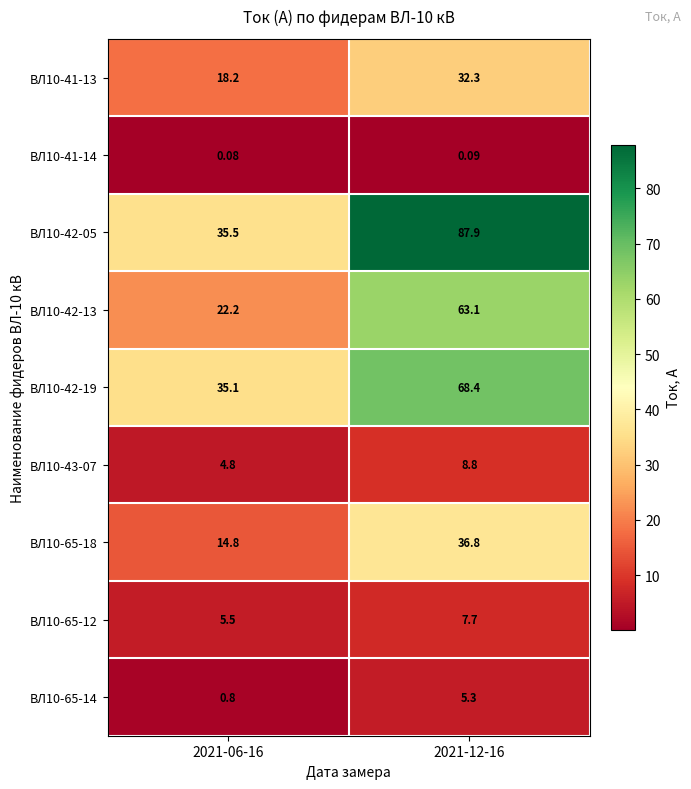

List the series in order of their peak value, lowest first.

ВЛ10-41-14, ВЛ10-65-14, ВЛ10-65-12, ВЛ10-43-07, ВЛ10-41-13, ВЛ10-65-18, ВЛ10-42-13, ВЛ10-42-19, ВЛ10-42-05